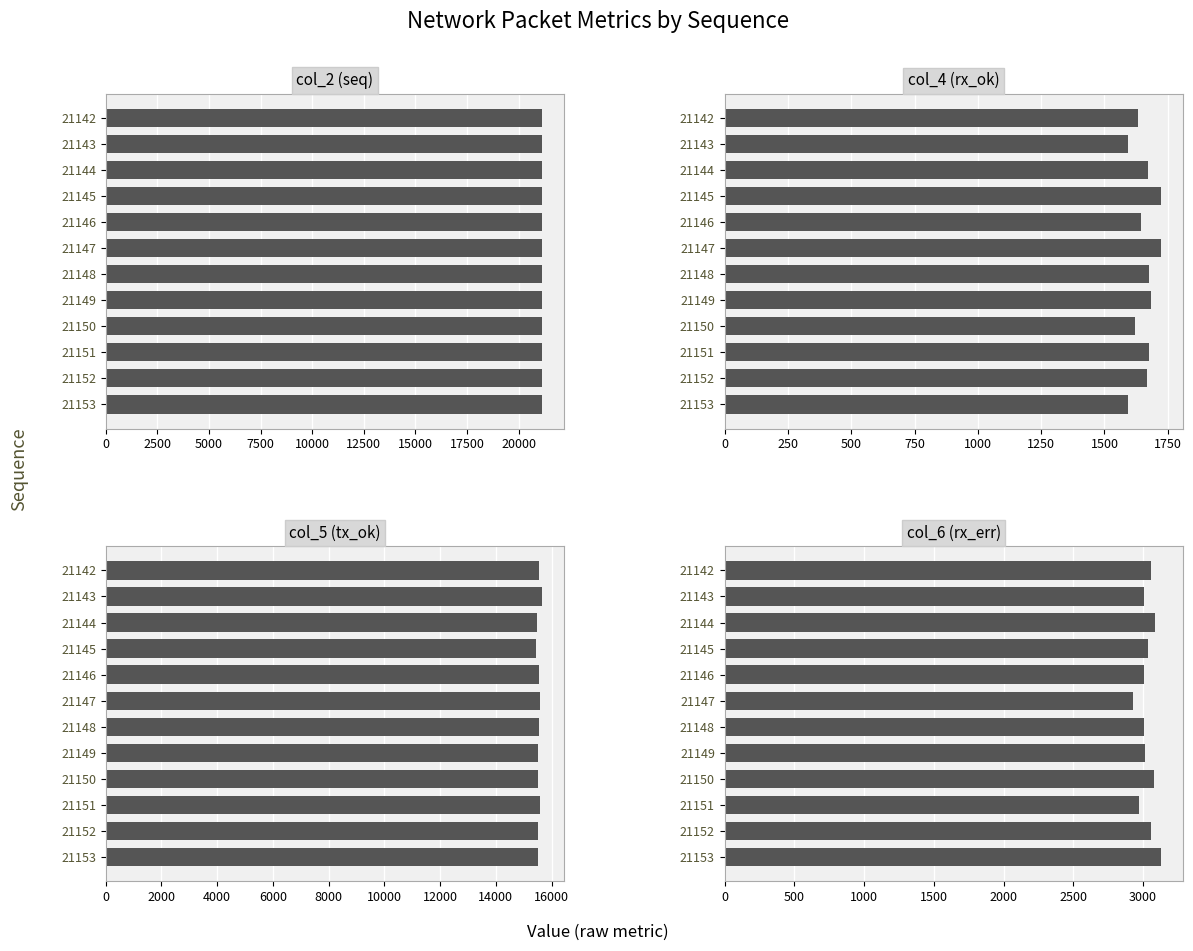

What is the difference between the maximum and minimum values in the col_6 (rx_err) series?

203